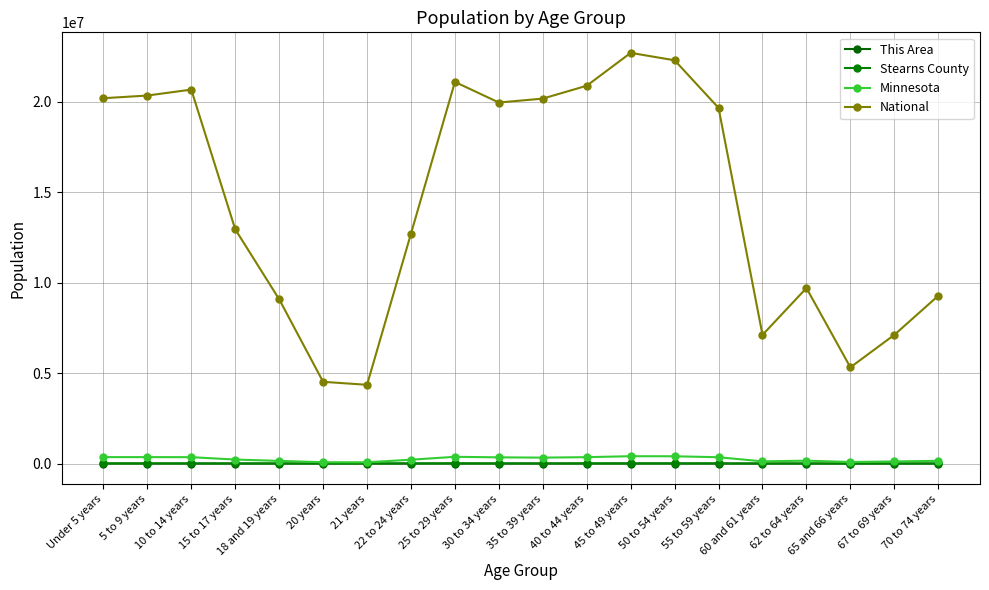

Reading right to left, what are all the values shown in this chart?

This Area: 70 to 74 years=77	67 to 69 years=48	65 and 66 years=35	62 to 64 years=77	60 and 61 years=60	55 to 59 years=174	50 to 54 years=199	45 to 49 years=243	40 to 44 years=166	35 to 39 years=130	30 to 34 years=93	25 to 29 years=84	22 to 24 years=106	21 years=56	20 years=21	18 and 19 years=55	15 to 17 years=129	10 to 14 years=174	5 to 9 years=134	Under 5 years=130
Stearns County: 70 to 74 years=4205	67 to 69 years=2942	65 and 66 years=2109	62 to 64 years=4063	60 and 61 years=3038	55 to 59 years=8879	50 to 54 years=10314	45 to 49 years=10560	40 to 44 years=9128	35 to 39 years=8261	30 to 34 years=9066	25 to 29 years=10726	22 to 24 years=8526	21 years=3939	20 years=3980	18 and 19 years=7034	15 to 17 years=5926	10 to 14 years=9577	5 to 9 years=9598	Under 5 years=9799
Minnesota: 70 to 74 years=151857	67 to 69 years=116412	65 and 66 years=86158	62 to 64 years=159014	60 and 61 years=120761	55 to 59 years=349589	50 to 54 years=401695	45 to 49 years=406203	40 to 44 years=352904	35 to 39 years=328190	30 to 34 years=342900	25 to 29 years=372686	22 to 24 years=212325	21 years=70594	20 years=72732	18 and 19 years=147148	15 to 17 years=220681	10 to 14 years=352342	5 to 9 years=355536	Under 5 years=355504
National: 70 to 74 years=9278166	67 to 69 years=7115361	65 and 66 years=5319902	62 to 64 years=9704197	60 and 61 years=7113727	55 to 59 years=19664805	50 to 54 years=22298125	45 to 49 years=22708591	40 to 44 years=20890964	35 to 39 years=20179642	30 to 34 years=19962099	25 to 29 years=21101849	22 to 24 years=12712576	21 years=4354294	20 years=4519129	18 and 19 years=9086089	15 to 17 years=12954254	10 to 14 years=20677194	5 to 9 years=20348657	Under 5 years=20201362